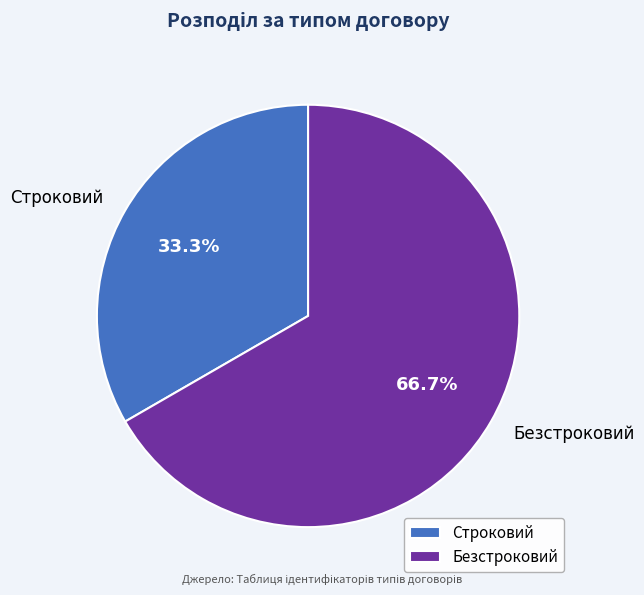

Between Безстроковий and Строковий, which is larger?

Безстроковий